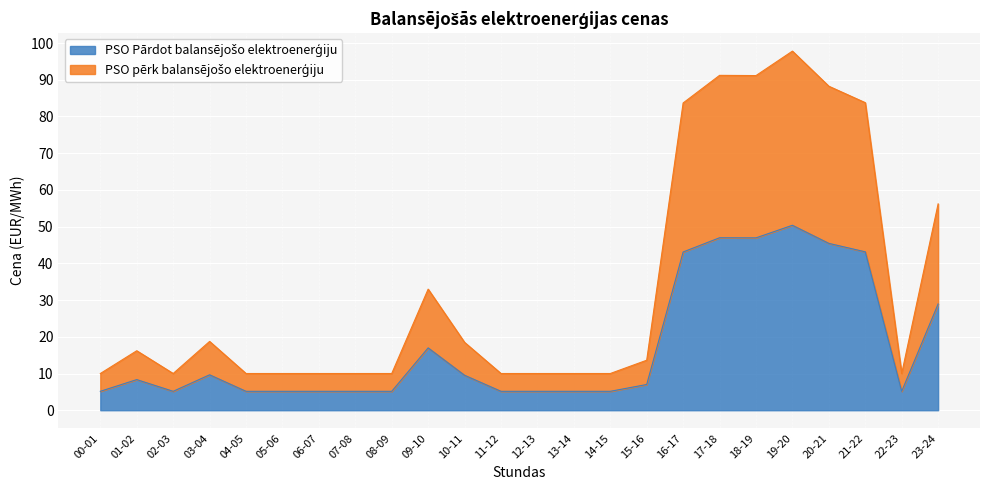

What is the approximate value of PSO Pārdot balansējošo elektroenerģiju at 10-11?

9.5